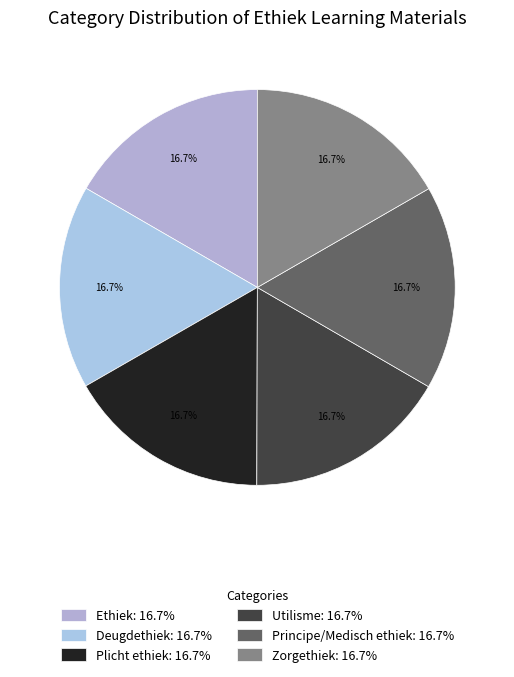

What is the ratio of the value at Ethiek to the value at Utilisme?

1.0